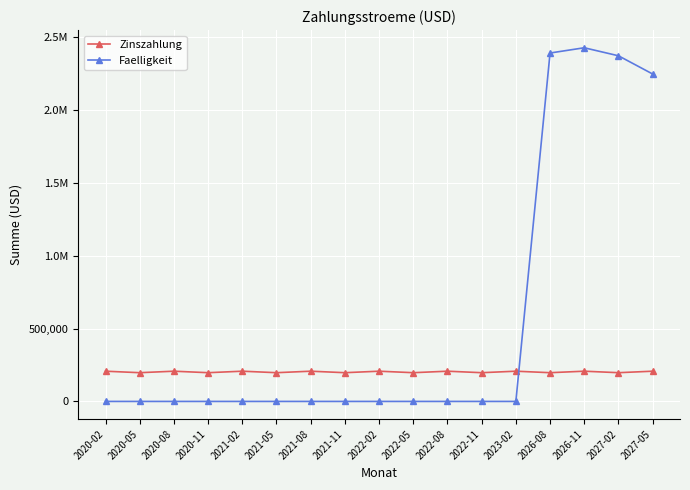

Which series ends up on top after the final intersection of Zinszahlung and Faelligkeit?

Faelligkeit